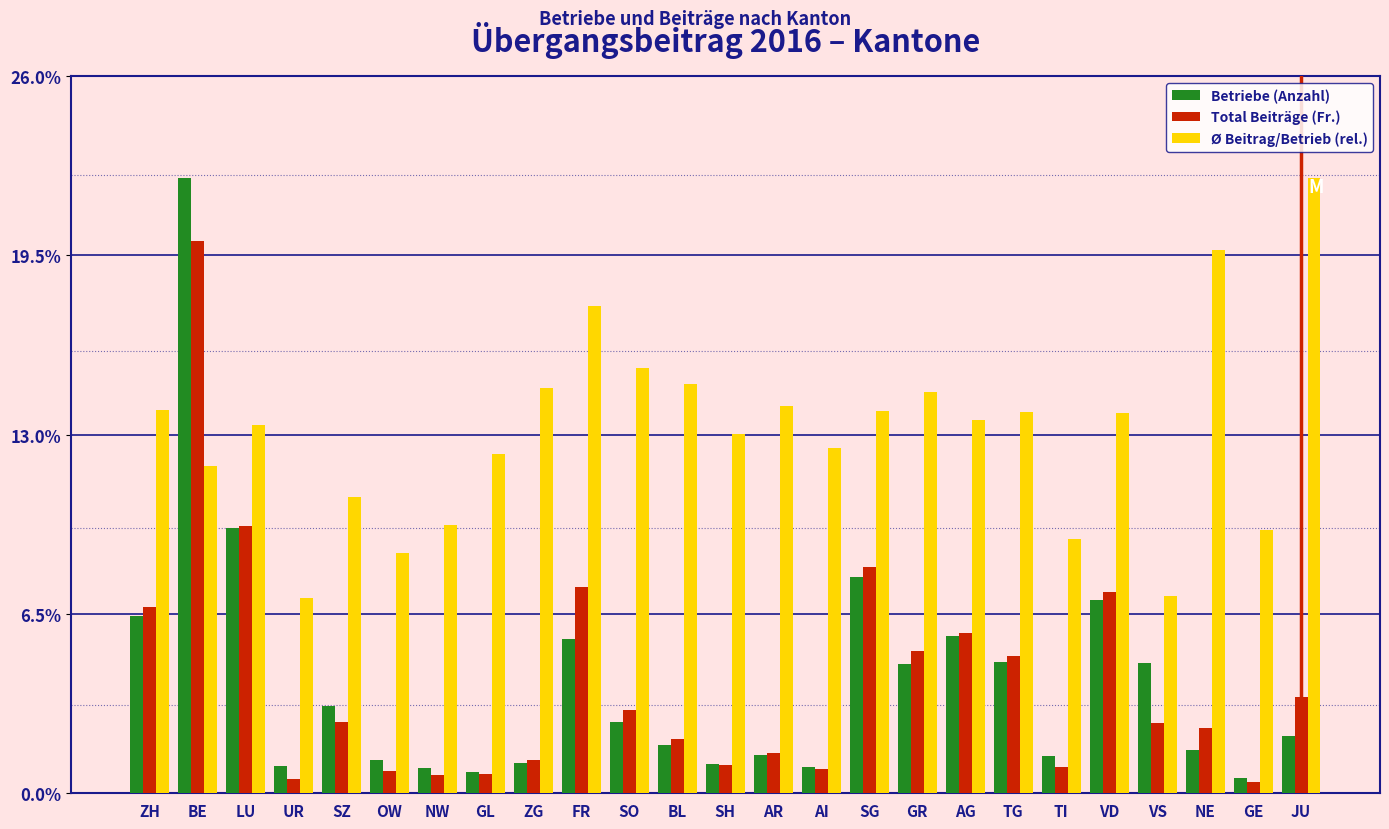

What is the minimum value for Ø Beitrag/Betrieb (rel.)?

7.1